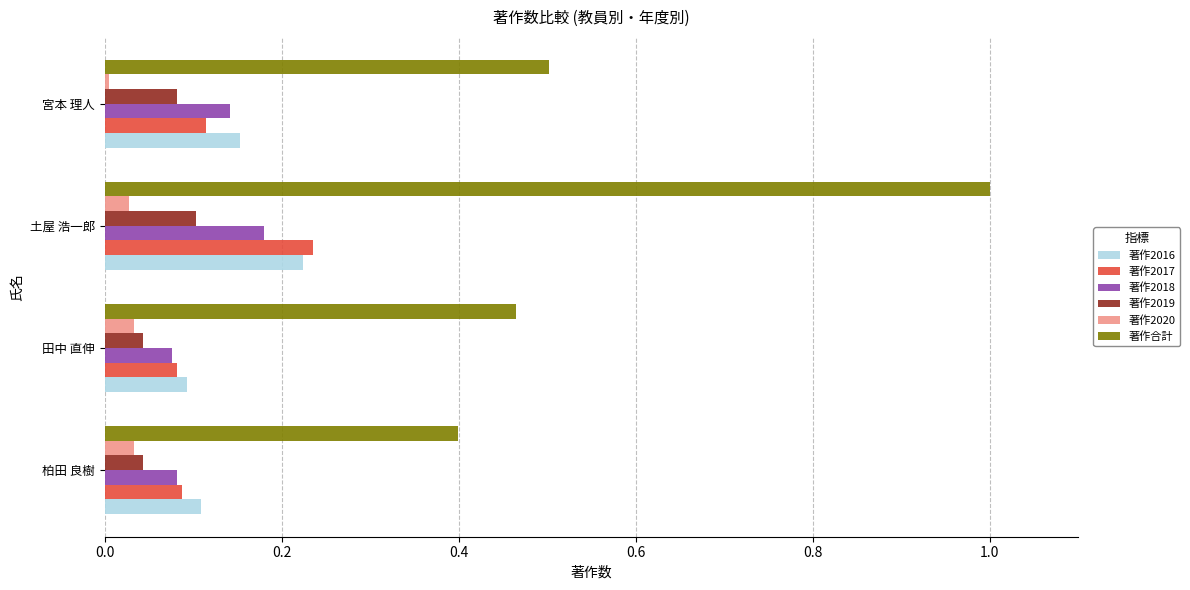

At how many categories does at least one series exceed 0?

4